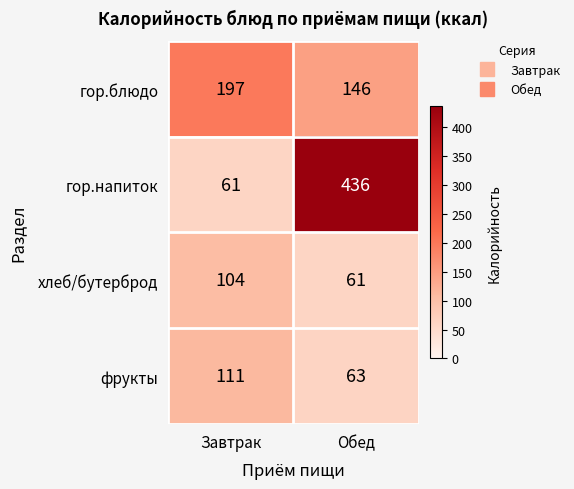

Read the хлеб/бутерброд value at Обед.

61